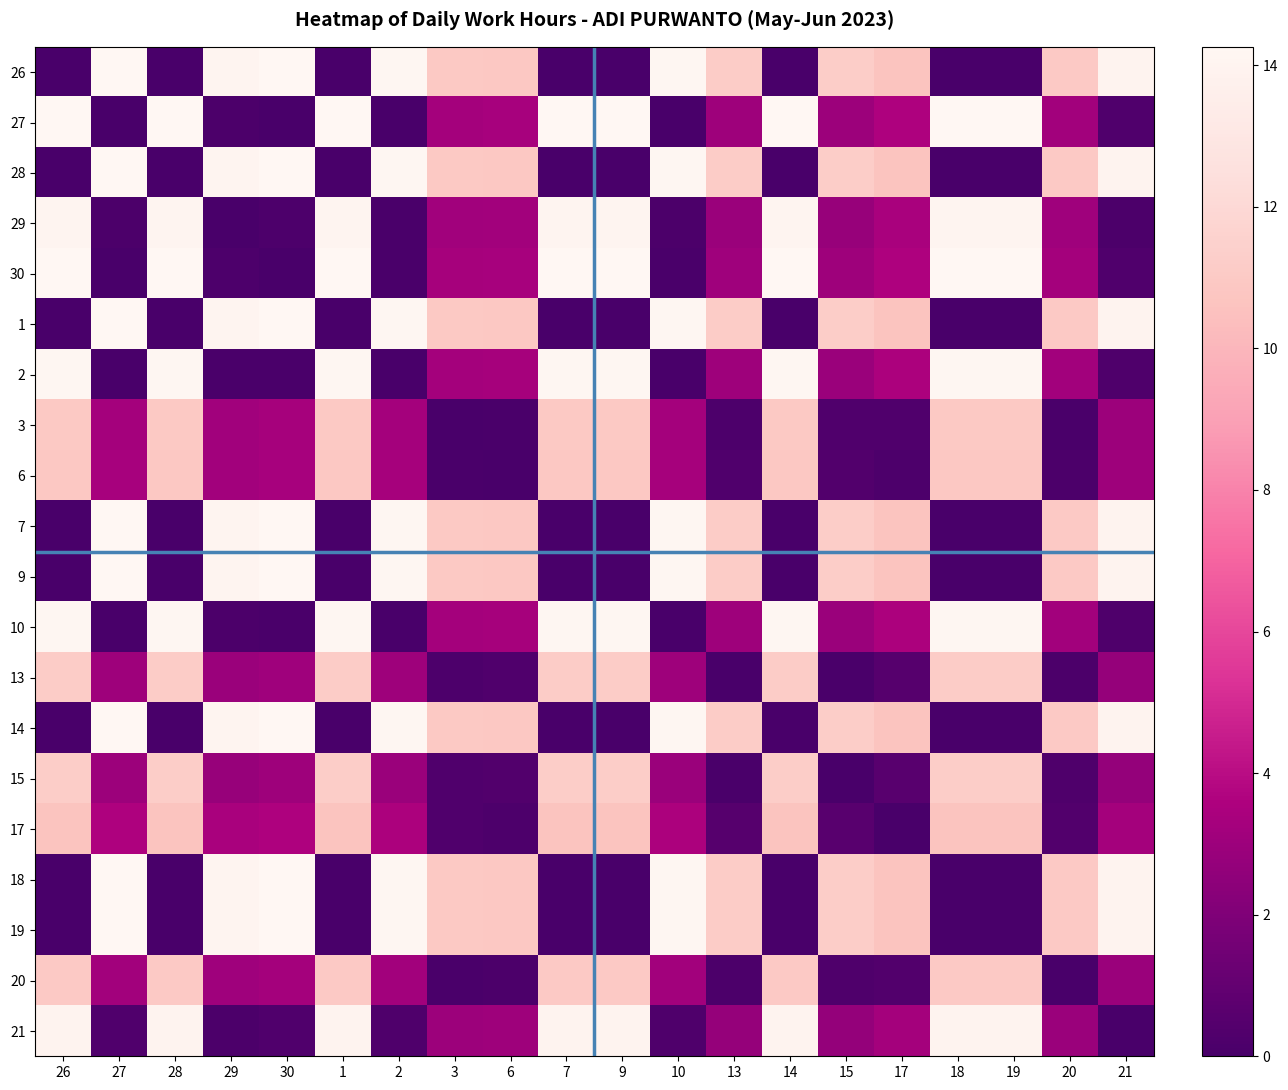

Reading left to right, transcribe all the data shown in this chart.

26: 26=0.0	27=14.2	28=0.0	29=14.1	30=14.3	1=0.0	2=14.2	3=10.9	6=10.9	7=0.0	9=0.0	10=14.2	13=11.2	14=0.0	15=11.2	17=10.7	18=0.0	19=0.0	20=11.0	21=13.9
27: 26=14.2	27=0.0	28=14.2	29=0.1	30=0.0	1=14.2	2=0.0	3=3.3	6=3.4	7=14.2	9=14.2	10=0.0	13=3.1	14=14.2	15=3.0	17=3.6	18=14.2	19=14.2	20=3.2	21=0.3
28: 26=0.0	27=14.2	28=0.0	29=14.1	30=14.3	1=0.0	2=14.2	3=10.9	6=10.9	7=0.0	9=0.0	10=14.2	13=11.2	14=0.0	15=11.2	17=10.7	18=0.0	19=0.0	20=11.0	21=13.9
29: 26=14.1	27=0.1	28=14.1	29=0.0	30=0.2	1=14.1	2=0.1	3=3.1	6=3.2	7=14.1	9=14.1	10=0.1	13=2.9	14=14.1	15=2.8	17=3.4	18=14.1	19=14.1	20=3.1	21=0.1
30: 26=14.3	27=0.0	28=14.3	29=0.2	30=0.0	1=14.3	2=0.1	3=3.3	6=3.4	7=14.3	9=14.3	10=0.1	13=3.1	14=14.3	15=3.0	17=3.6	18=14.3	19=14.3	20=3.2	21=0.3
1: 26=0.0	27=14.2	28=0.0	29=14.1	30=14.3	1=0.0	2=14.2	3=10.9	6=10.9	7=0.0	9=0.0	10=14.2	13=11.2	14=0.0	15=11.2	17=10.7	18=0.0	19=0.0	20=11.0	21=13.9
2: 26=14.2	27=0.0	28=14.2	29=0.1	30=0.1	1=14.2	2=0.0	3=3.2	6=3.3	7=14.2	9=14.2	10=0.0	13=3.0	14=14.2	15=2.9	17=3.5	18=14.2	19=14.2	20=3.2	21=0.2
3: 26=10.9	27=3.3	28=10.9	29=3.1	30=3.3	1=10.9	2=3.2	3=0.0	6=0.1	7=10.9	9=10.9	10=3.2	13=0.2	14=10.9	15=0.3	17=0.3	18=10.9	19=10.9	20=0.1	21=3.0
6: 26=10.9	27=3.4	28=10.9	29=3.2	30=3.4	1=10.9	2=3.3	3=0.1	6=0.0	7=10.9	9=10.9	10=3.3	13=0.3	14=10.9	15=0.4	17=0.2	18=10.9	19=10.9	20=0.1	21=3.1
7: 26=0.0	27=14.2	28=0.0	29=14.1	30=14.3	1=0.0	2=14.2	3=10.9	6=10.9	7=0.0	9=0.0	10=14.2	13=11.2	14=0.0	15=11.2	17=10.7	18=0.0	19=0.0	20=11.0	21=13.9
9: 26=0.0	27=14.2	28=0.0	29=14.1	30=14.3	1=0.0	2=14.2	3=10.9	6=10.9	7=0.0	9=0.0	10=14.2	13=11.2	14=0.0	15=11.2	17=10.7	18=0.0	19=0.0	20=11.0	21=13.9
10: 26=14.2	27=0.0	28=14.2	29=0.1	30=0.1	1=14.2	2=0.0	3=3.2	6=3.3	7=14.2	9=14.2	10=0.0	13=3.0	14=14.2	15=3.0	17=3.5	18=14.2	19=14.2	20=3.2	21=0.3
13: 26=11.2	27=3.1	28=11.2	29=2.9	30=3.1	1=11.2	2=3.0	3=0.2	6=0.3	7=11.2	9=11.2	10=3.0	13=0.0	14=11.2	15=0.1	17=0.5	18=11.2	19=11.2	20=0.2	21=2.8
14: 26=0.0	27=14.2	28=0.0	29=14.1	30=14.3	1=0.0	2=14.2	3=10.9	6=10.9	7=0.0	9=0.0	10=14.2	13=11.2	14=0.0	15=11.2	17=10.7	18=0.0	19=0.0	20=11.0	21=13.9
15: 26=11.2	27=3.0	28=11.2	29=2.8	30=3.0	1=11.2	2=2.9	3=0.3	6=0.4	7=11.2	9=11.2	10=3.0	13=0.1	14=11.2	15=0.0	17=0.6	18=11.2	19=11.2	20=0.2	21=2.7
17: 26=10.7	27=3.6	28=10.7	29=3.4	30=3.6	1=10.7	2=3.5	3=0.3	6=0.2	7=10.7	9=10.7	10=3.5	13=0.5	14=10.7	15=0.6	17=0.0	18=10.7	19=10.7	20=0.3	21=3.3
18: 26=0.0	27=14.2	28=0.0	29=14.1	30=14.3	1=0.0	2=14.2	3=10.9	6=10.9	7=0.0	9=0.0	10=14.2	13=11.2	14=0.0	15=11.2	17=10.7	18=0.0	19=0.0	20=11.0	21=13.9
19: 26=0.0	27=14.2	28=0.0	29=14.1	30=14.3	1=0.0	2=14.2	3=10.9	6=10.9	7=0.0	9=0.0	10=14.2	13=11.2	14=0.0	15=11.2	17=10.7	18=0.0	19=0.0	20=11.0	21=13.9
20: 26=11.0	27=3.2	28=11.0	29=3.1	30=3.2	1=11.0	2=3.2	3=0.1	6=0.1	7=11.0	9=11.0	10=3.2	13=0.2	14=11.0	15=0.2	17=0.3	18=11.0	19=11.0	20=0.0	21=2.9
21: 26=13.9	27=0.3	28=13.9	29=0.1	30=0.3	1=13.9	2=0.2	3=3.0	6=3.1	7=13.9	9=13.9	10=0.3	13=2.8	14=13.9	15=2.7	17=3.3	18=13.9	19=13.9	20=2.9	21=0.0